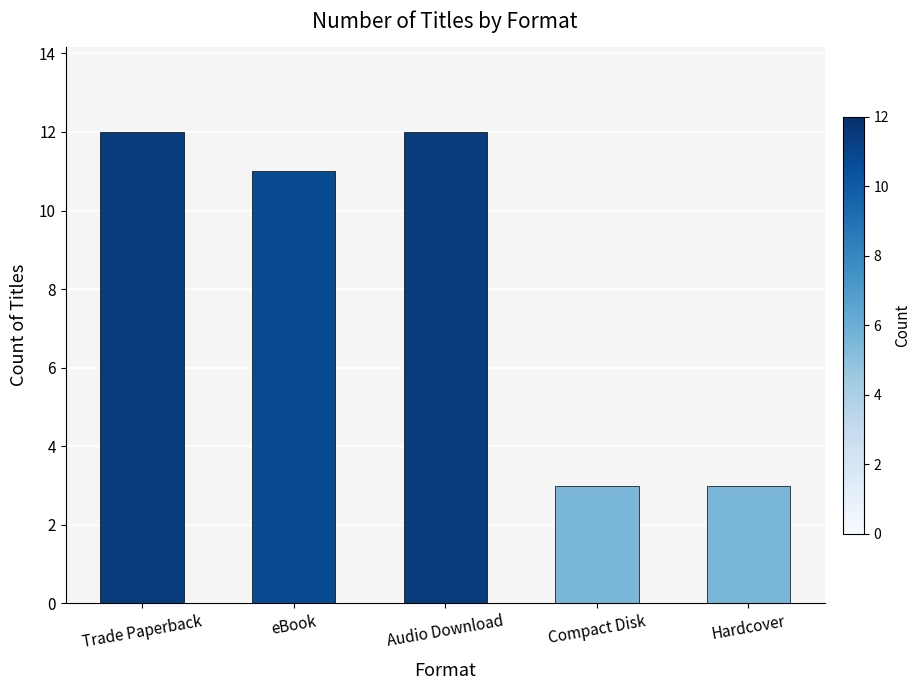

What is the minimum value shown in the chart?

3